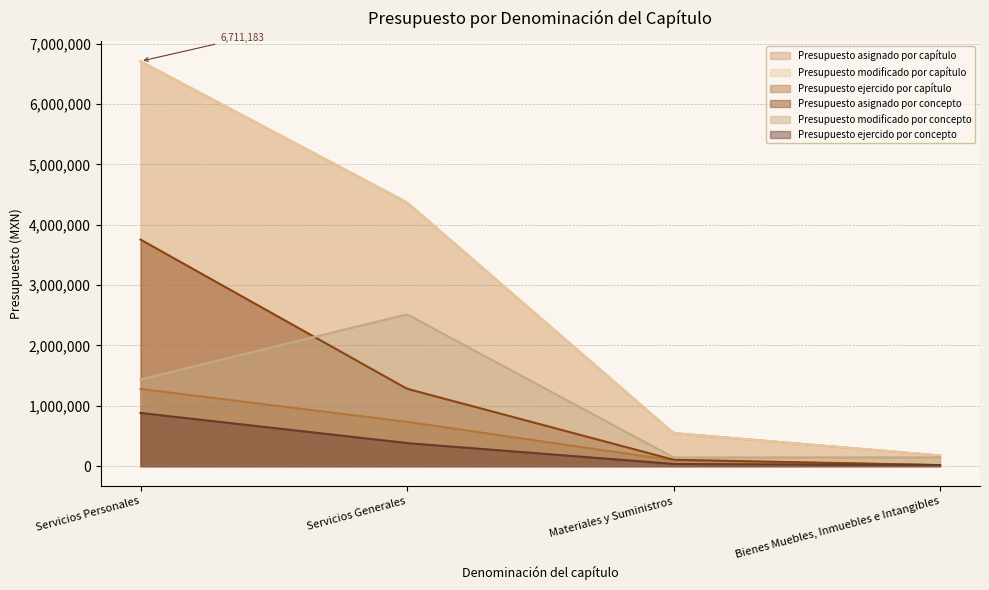

Is it true that Presupuesto asignado por concepto equals 3755724.0 at Servicios Personales?

True